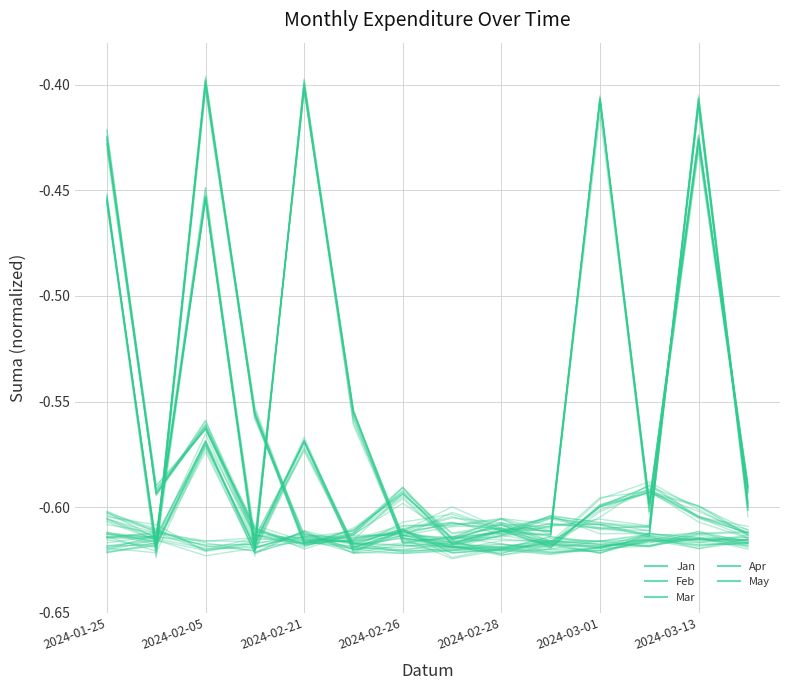

How many lines are shown in the chart?

5